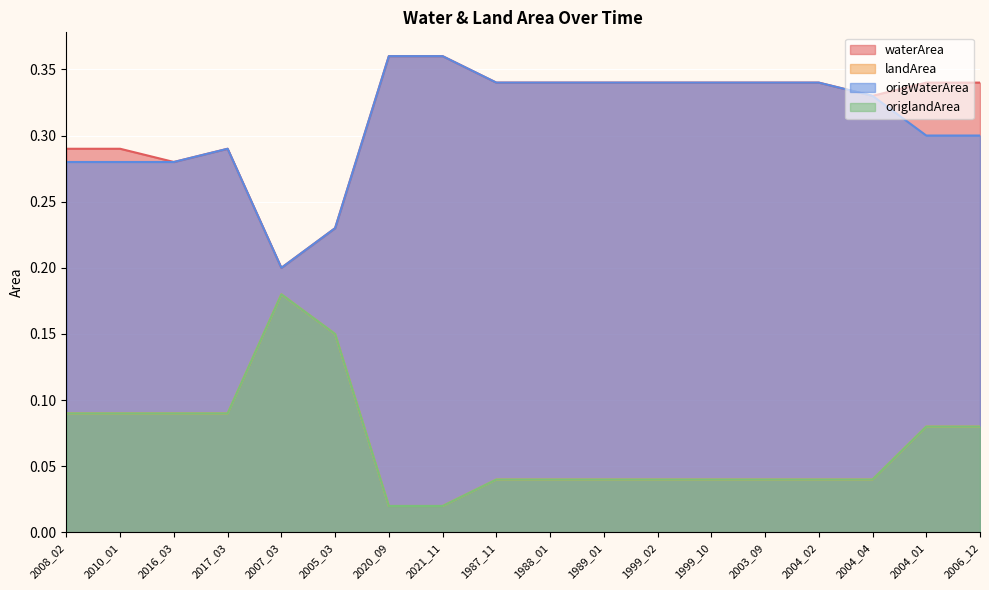

True or false: origlandArea and origWaterArea cross at least once.

False